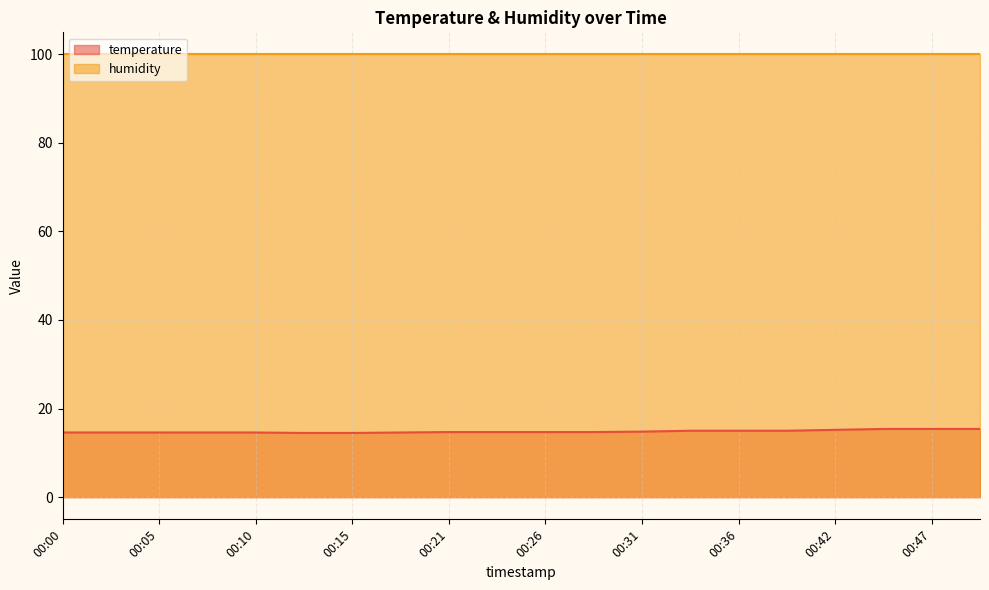

Read the value at 00:50.

15.4